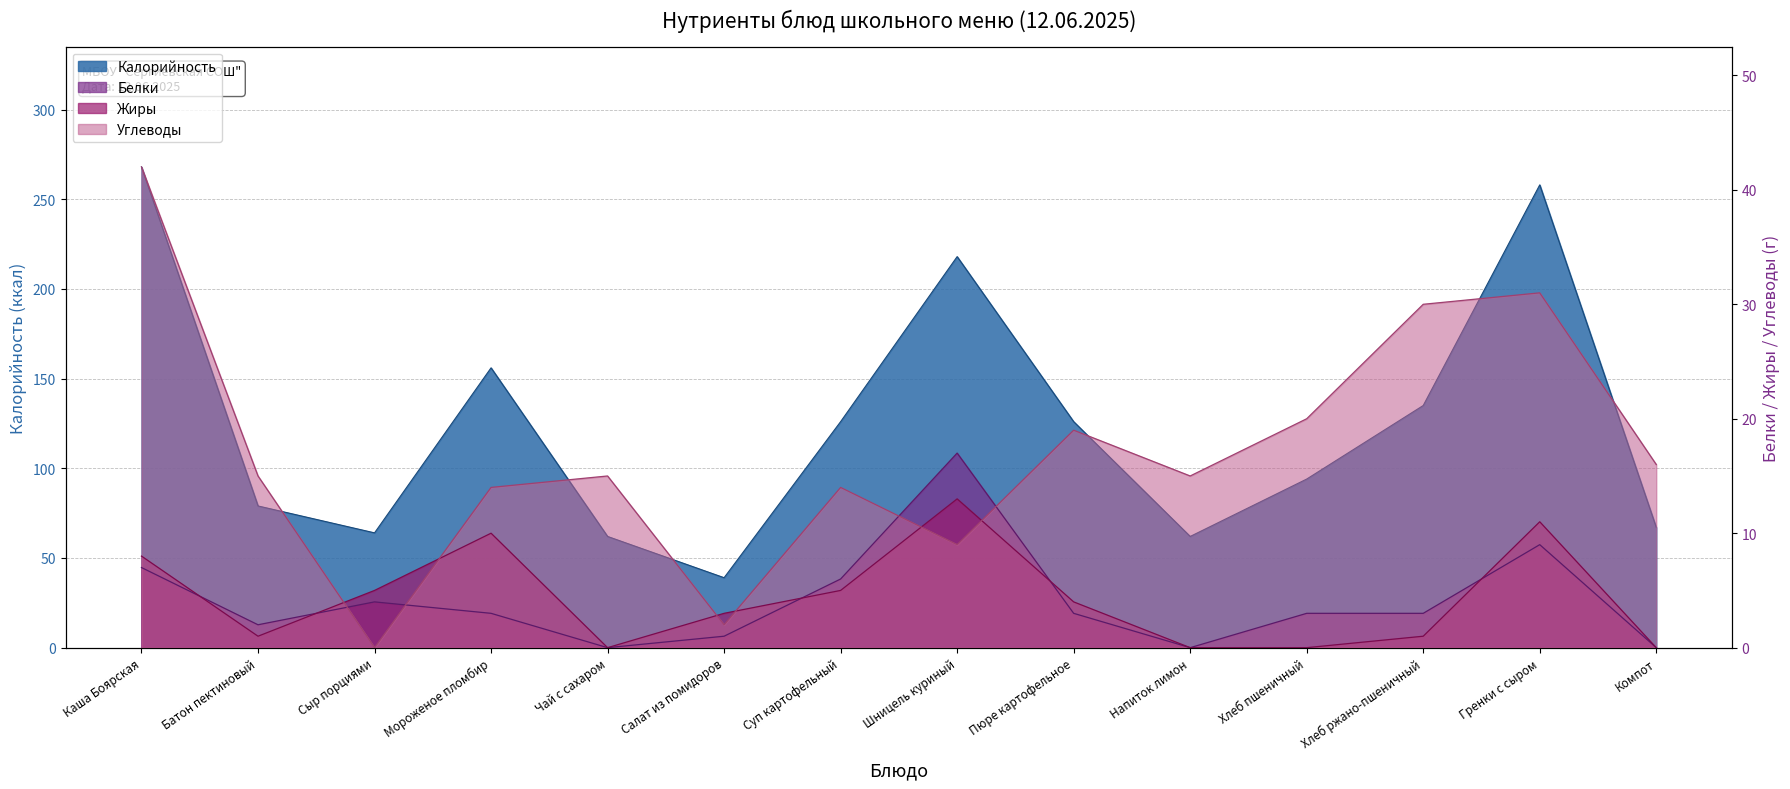

What is the label of the 13th point from the right?

Батон пектиновый